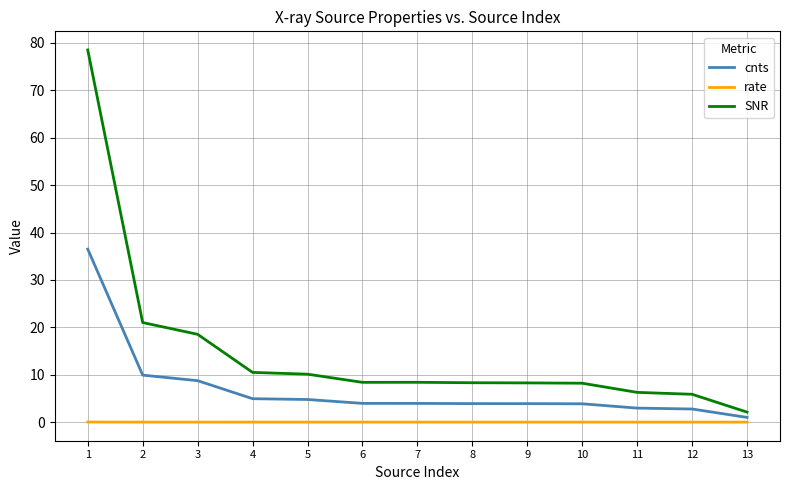

What is the sum of all SNR values?

194.5